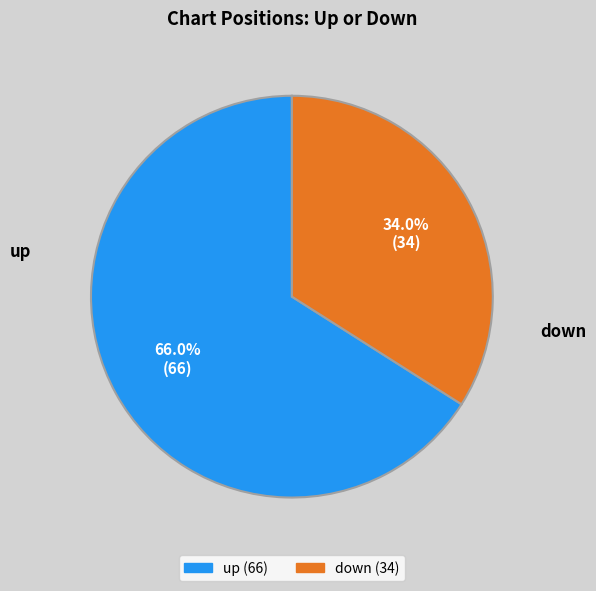

To the nearest percent, what percentage of the pie is down?

34%